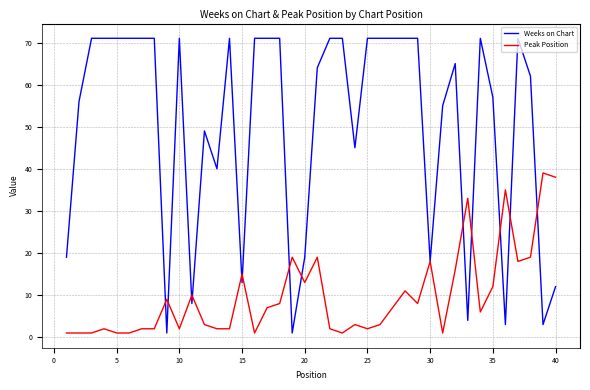

How many categories are shown in the chart?

40